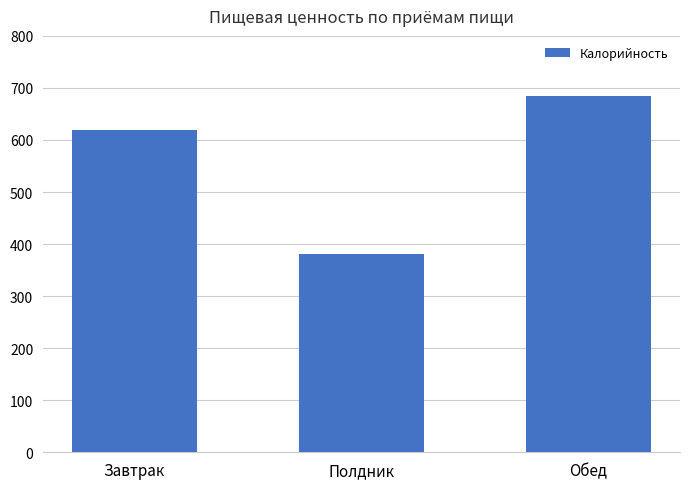

What is the minimum value shown in the chart?

380.2